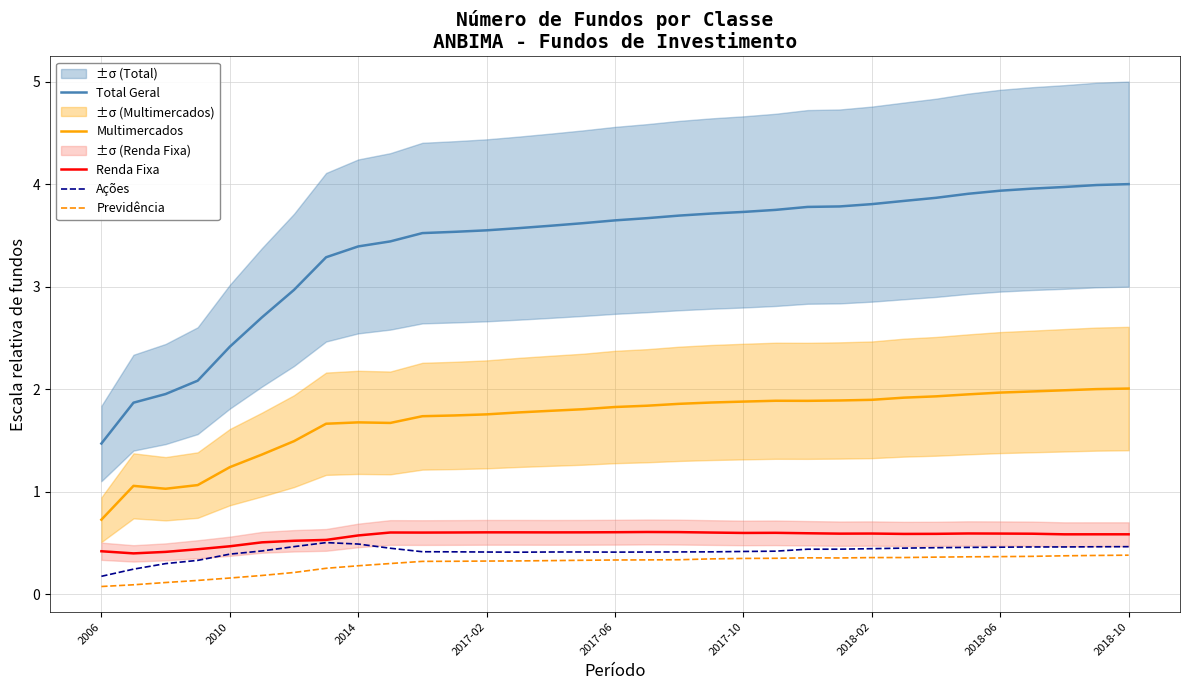

Read the Previdência value at 22.

0.4